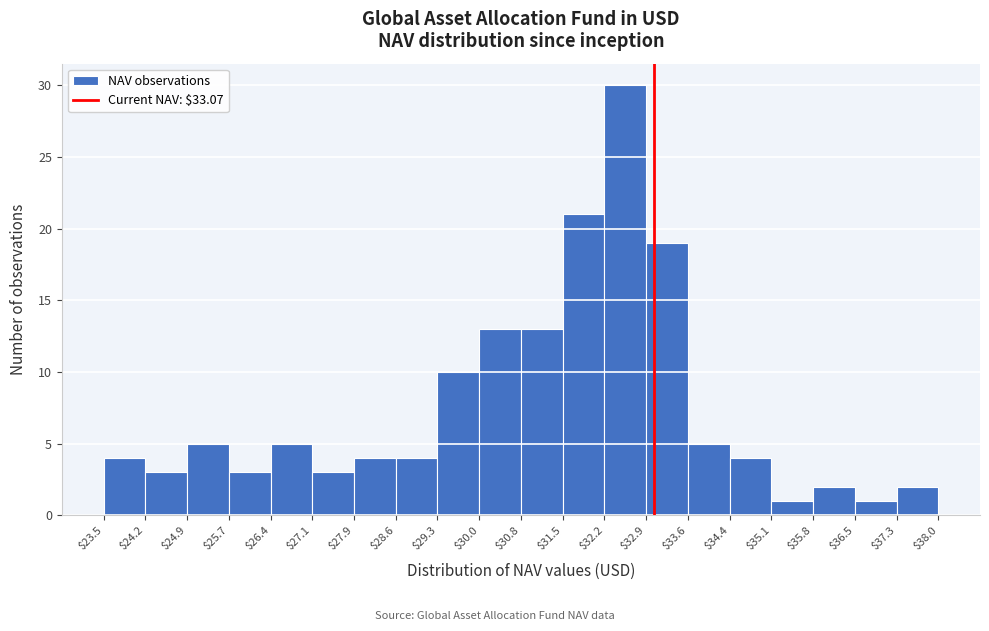

Reading left to right, list every bar in this chart as the range it spans on the x-axis followed by its height. The values are not printed on the chart, so give them approximately, as read against the axis.

$23.5 to $24.2: 4
$24.2 to $24.9: 3
$24.9 to $25.7: 5
$25.7 to $26.4: 3
$26.4 to $27.1: 5
$27.1 to $27.9: 3
$27.9 to $28.6: 4
$28.6 to $29.3: 4
$29.3 to $30.0: 10
$30.0 to $30.8: 13
$30.8 to $31.5: 13
$31.5 to $32.2: 21
$32.2 to $32.9: 30
$32.9 to $33.6: 19
$33.6 to $34.4: 5
$34.4 to $35.1: 4
$35.1 to $35.8: 1
$35.8 to $36.5: 2
$36.5 to $37.3: 1
$37.3 to $38.0: 2